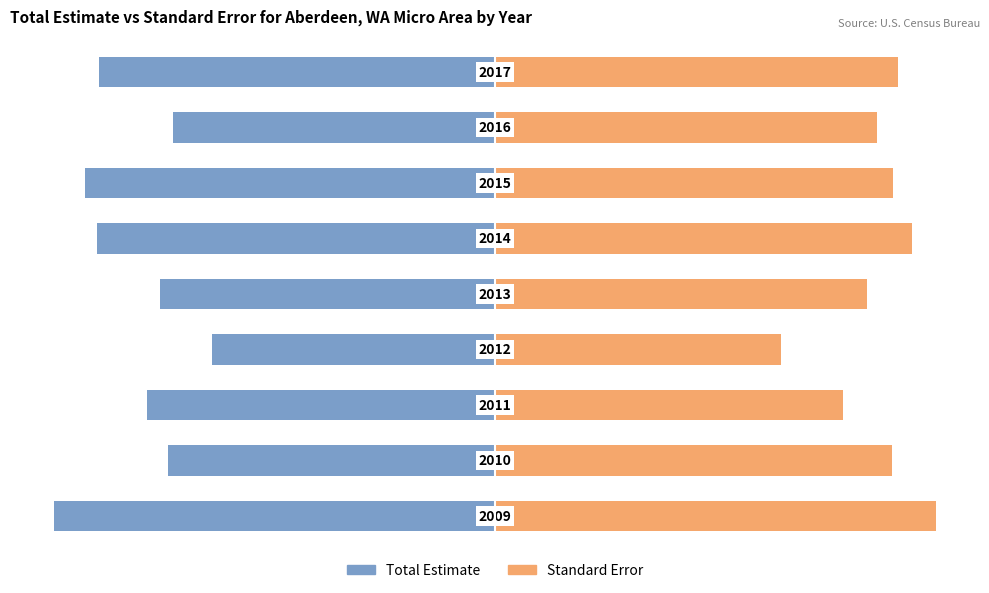

Which series has the largest range (max minus min)?

Total Estimate